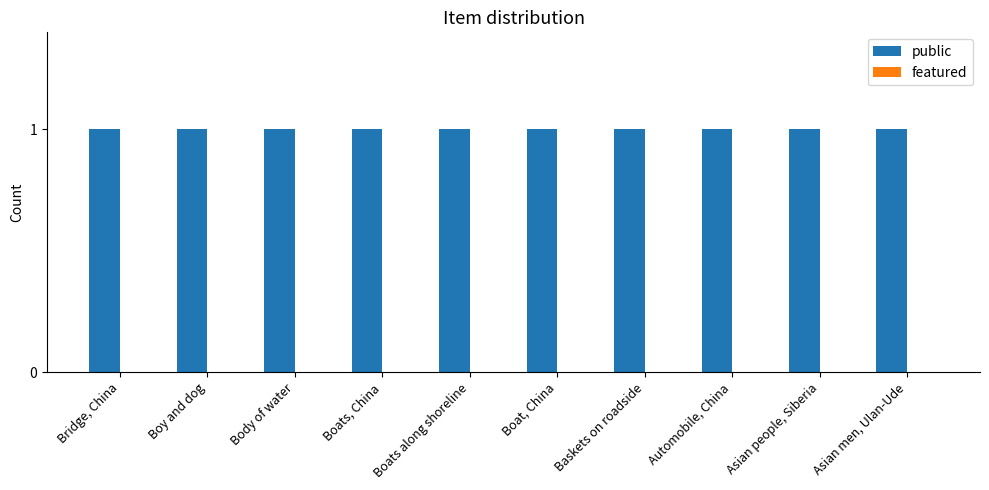

What position from the left is Automobile, China?

8